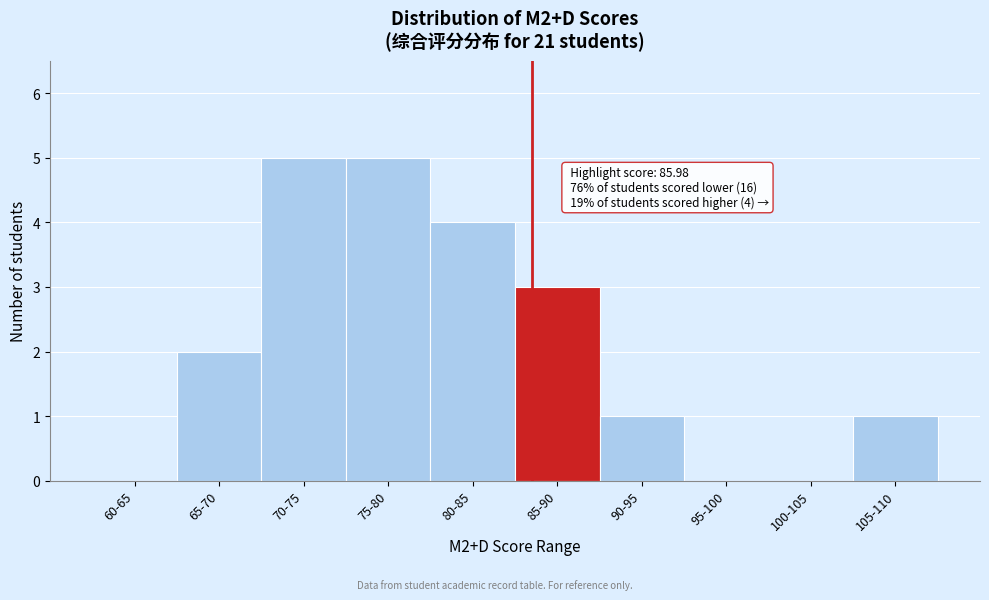

Reading left to right, extract all data points from this chart.

60-65=0	65-70=2	70-75=5	75-80=5	80-85=4	85-90=3	90-95=1	95-100=0	100-105=0	105-110=1